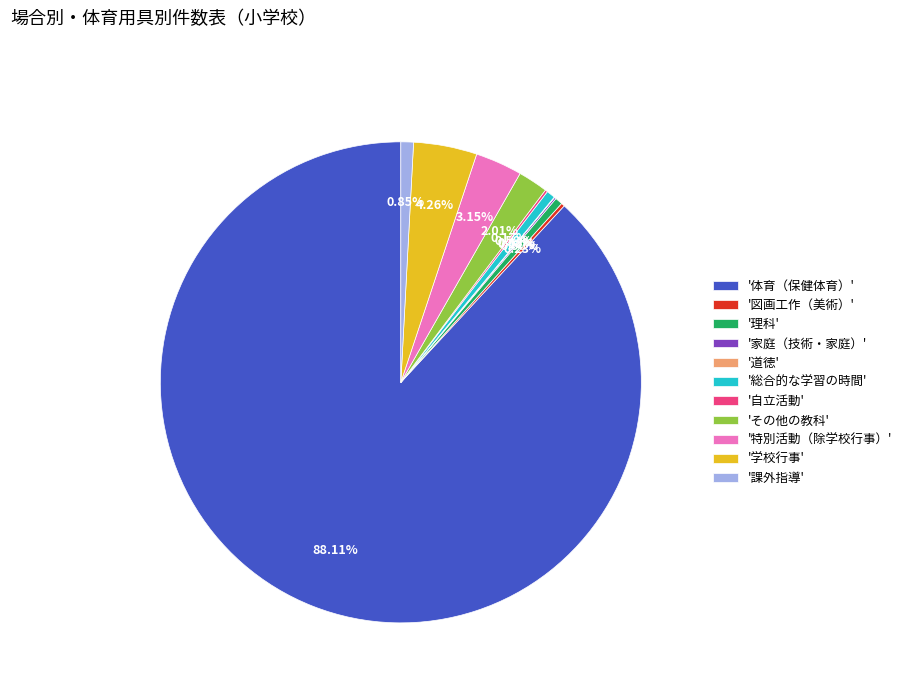

Between '体育（保健体育）' and '特別活動（除学校行事）', which is larger?

'体育（保健体育）'